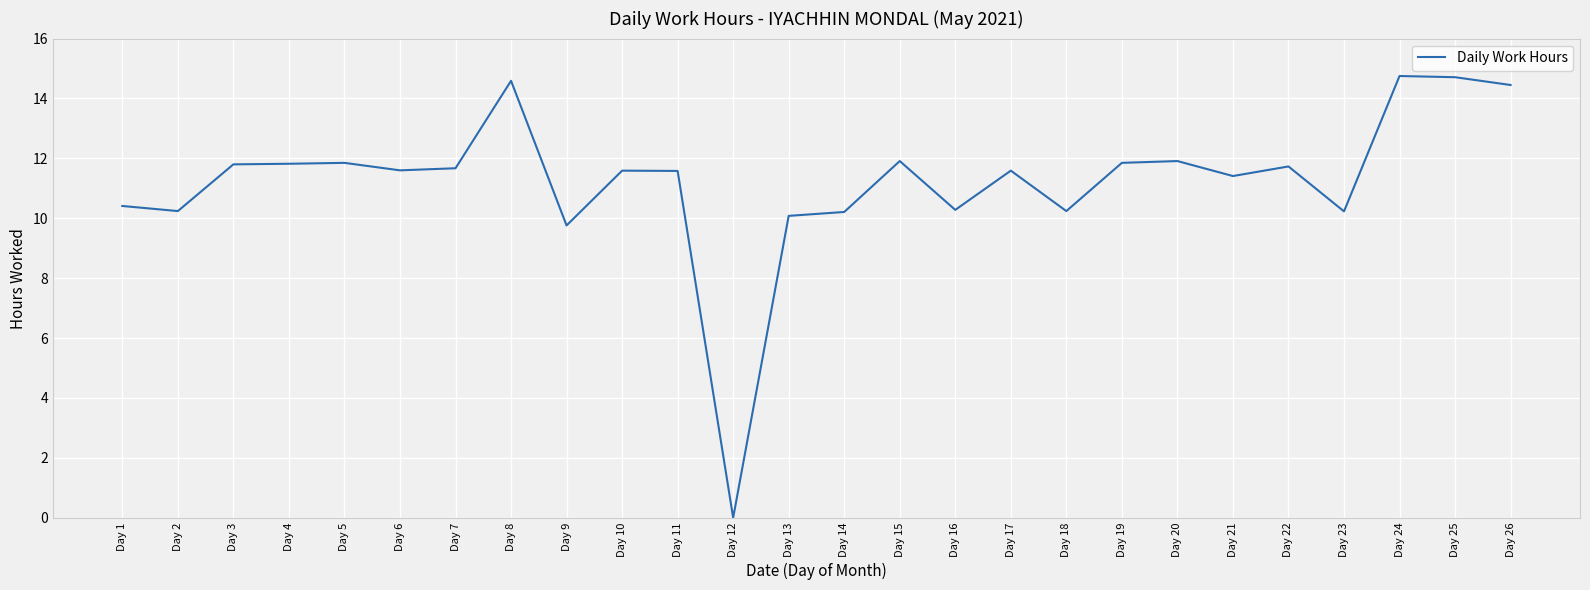

How many categories are shown in the chart?

26